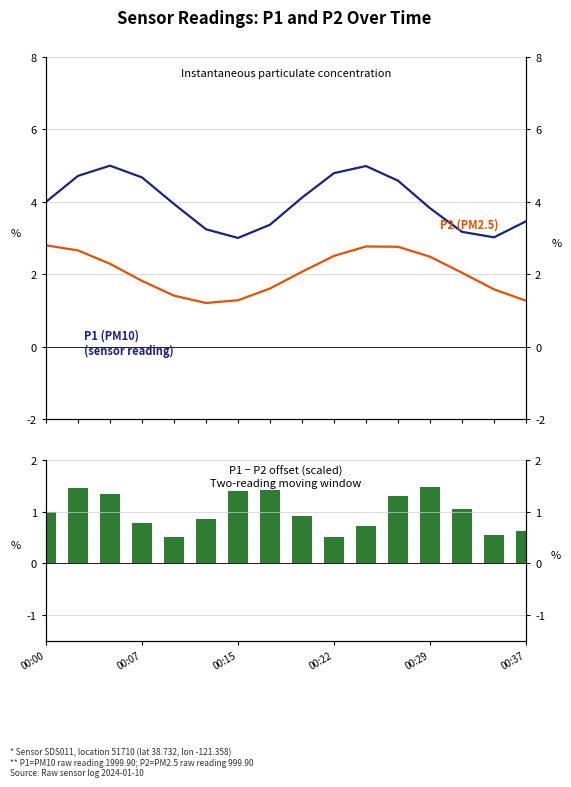

Does the chart contain stacked bars?

No